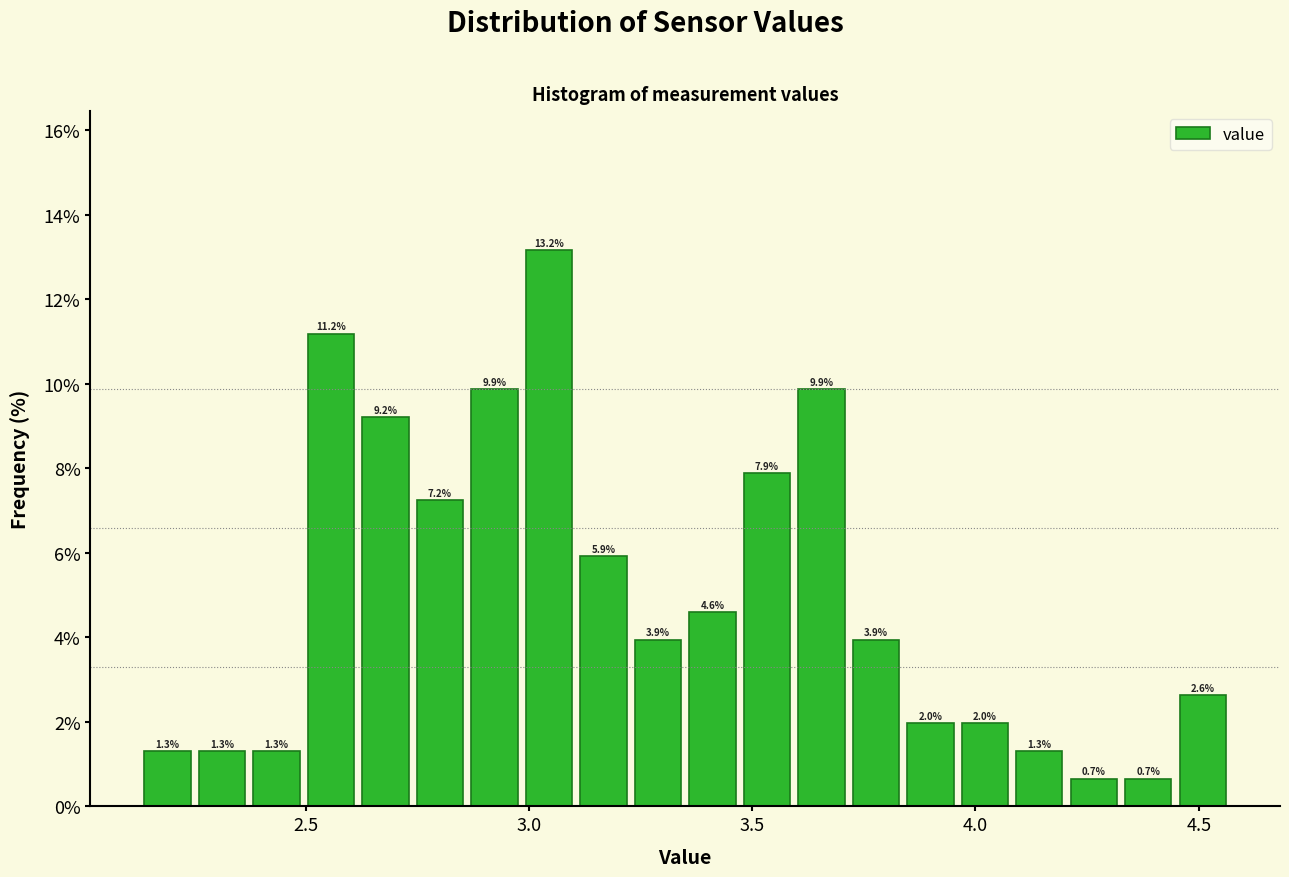

Around what value on the x-axis is the tallest bar? Give the approximate position of its centre, as read against the axis.

3.05